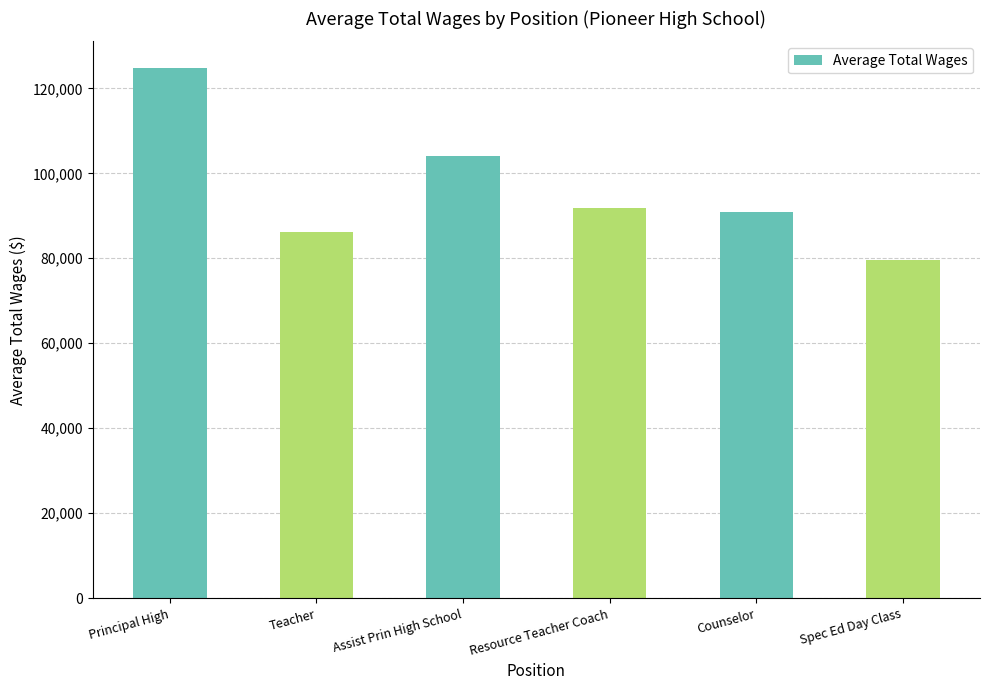

Does the chart contain any negative values?

No